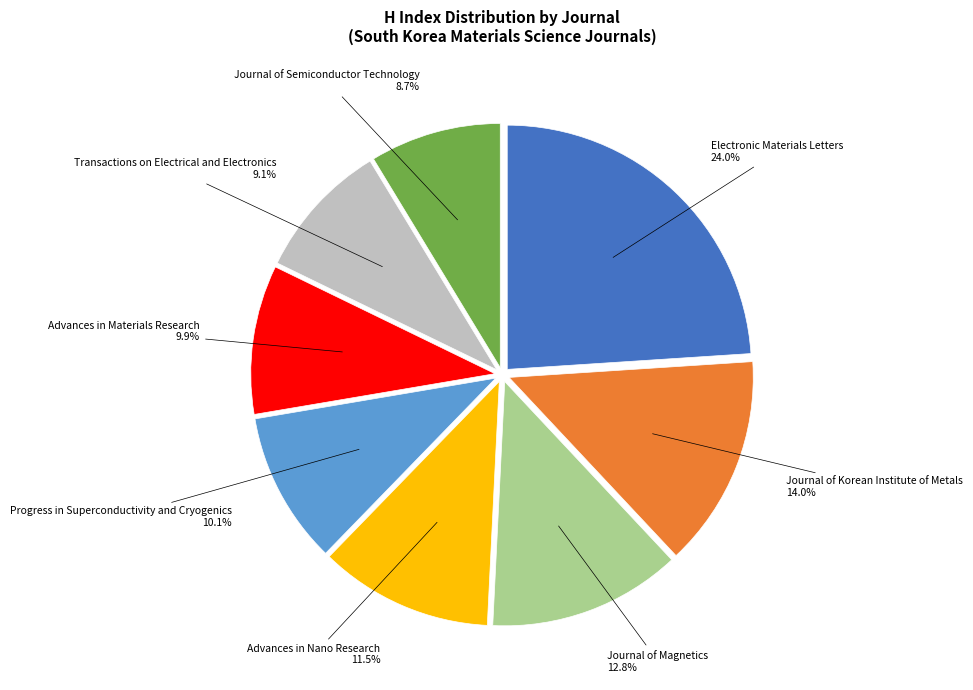

To the nearest percent, what is the difference between the largest and smallest slice percentages?

15%